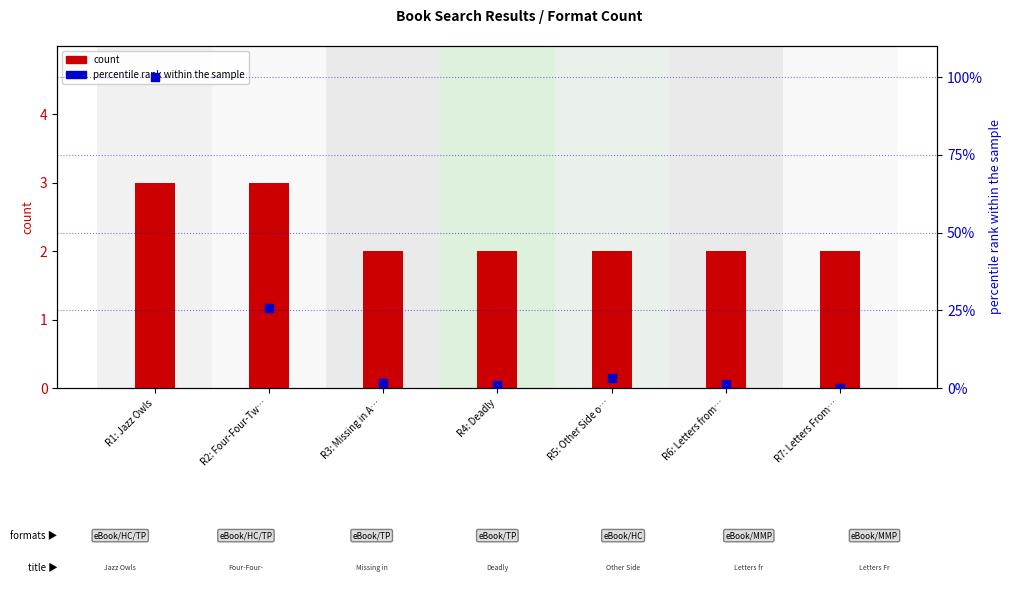

Which series has the widest spread of Y values?

percentile rank within the sample